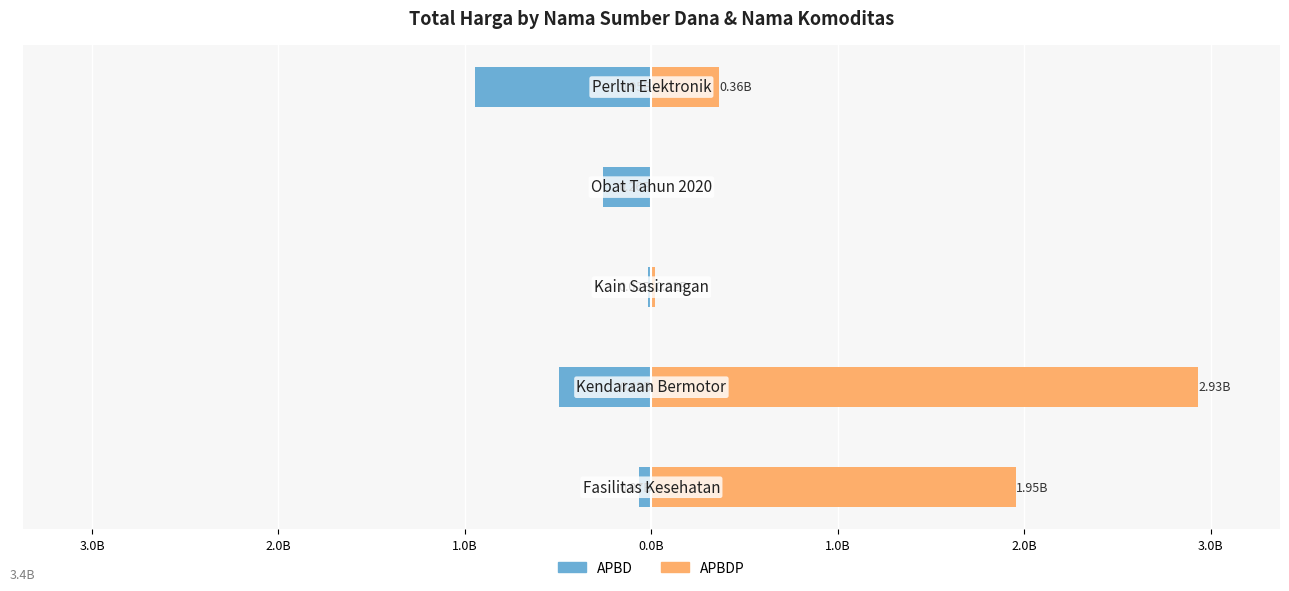

What is the value of the APBD bar at the 5th from the left?

-0.9